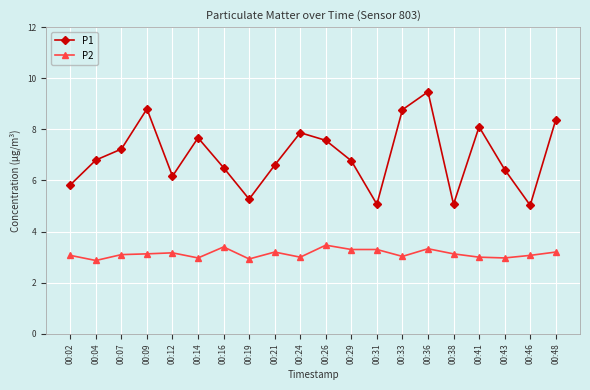

Count the number of categories in the chart.

20